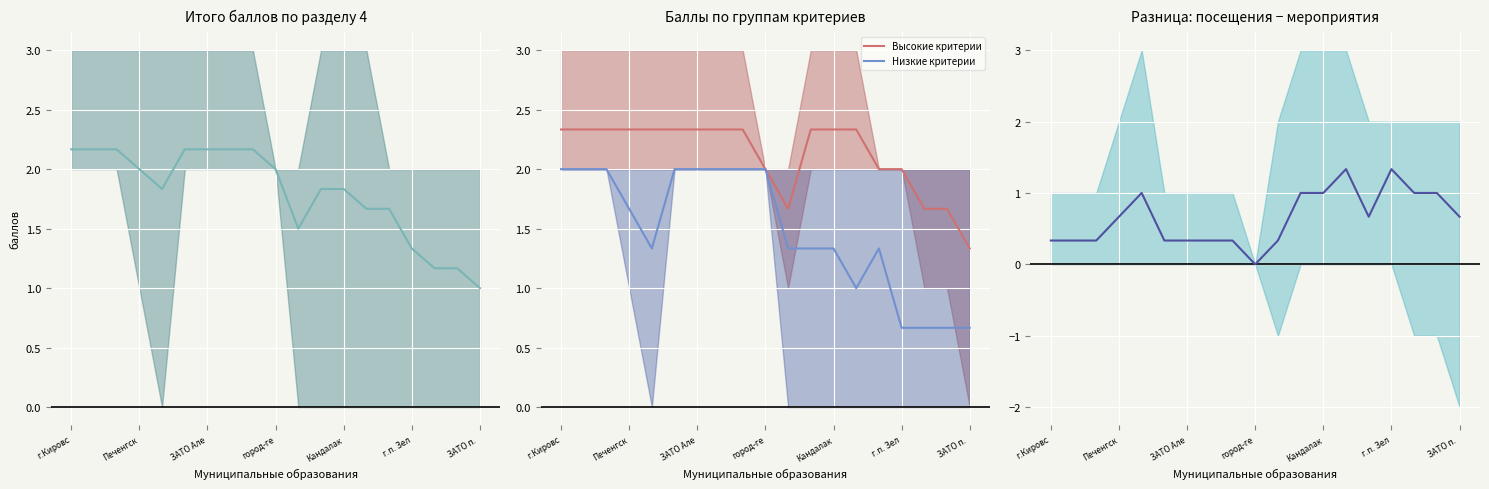

Is this an area chart (filled region under the line)?

No